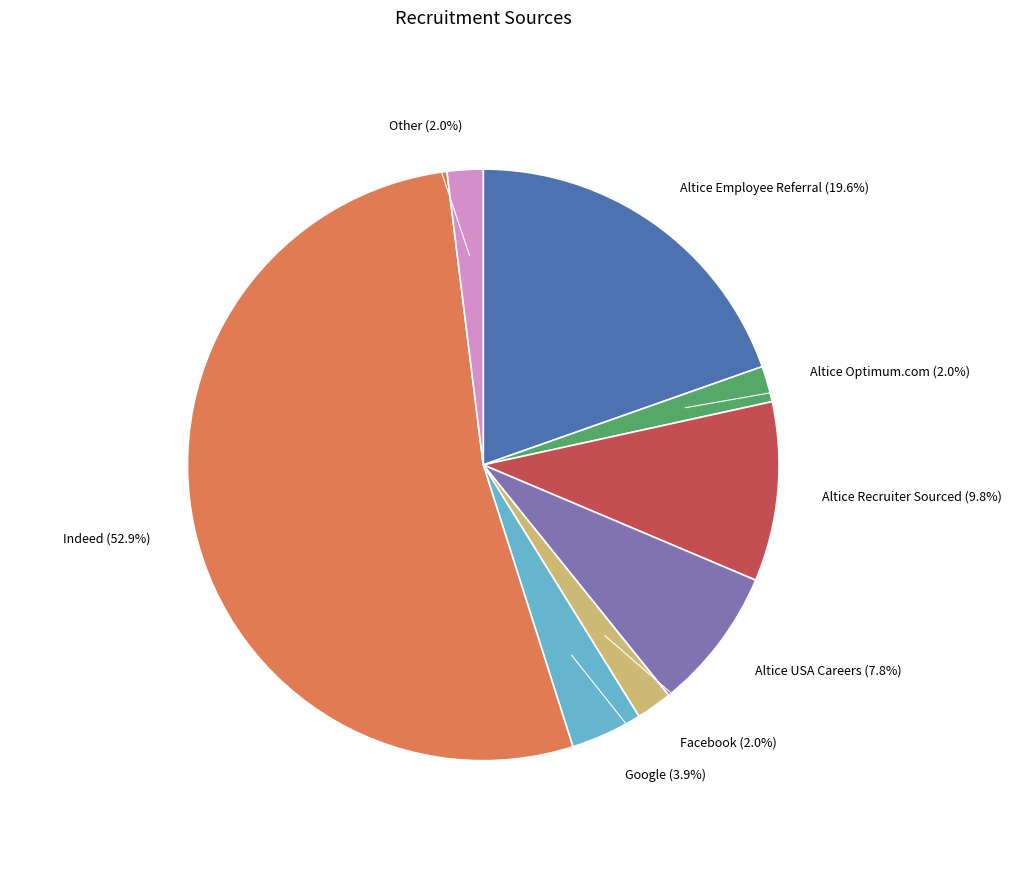

Is it true that Altice Employee Referral is 20% of the pie?

True